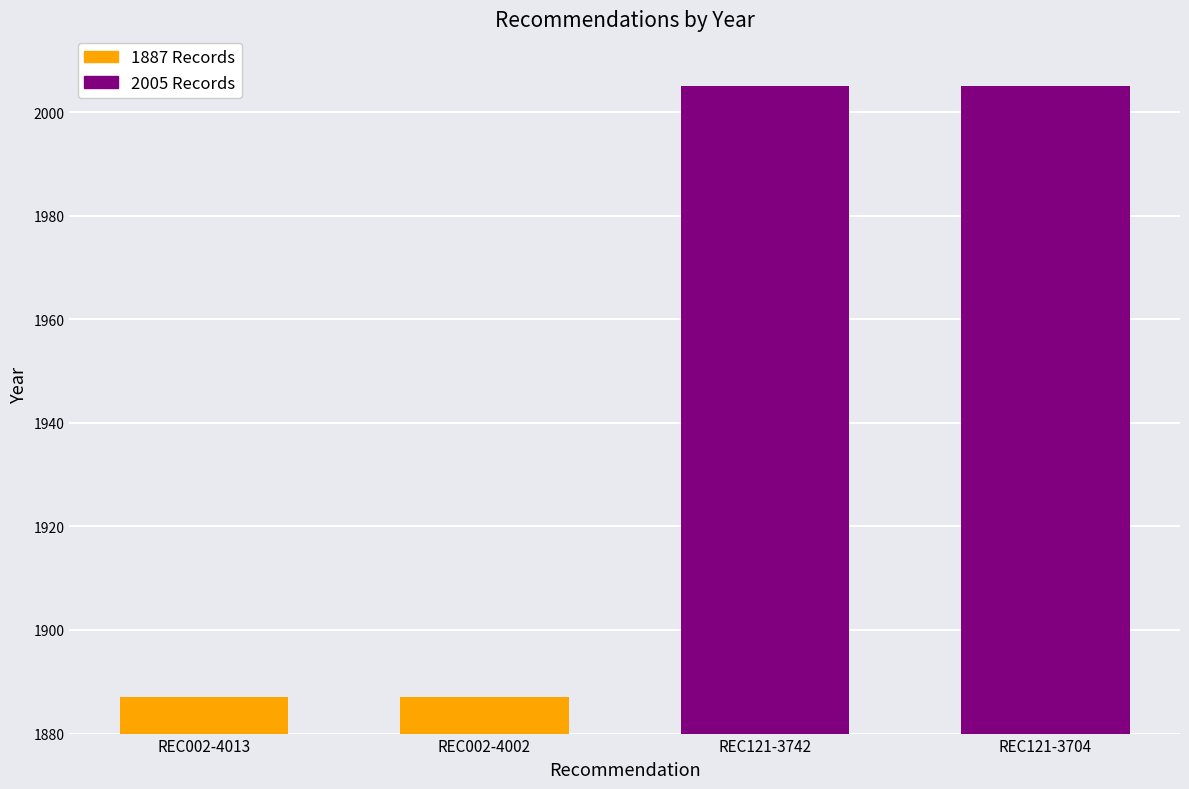

At which category does the chart reach its peak across all series?

REC121-3742